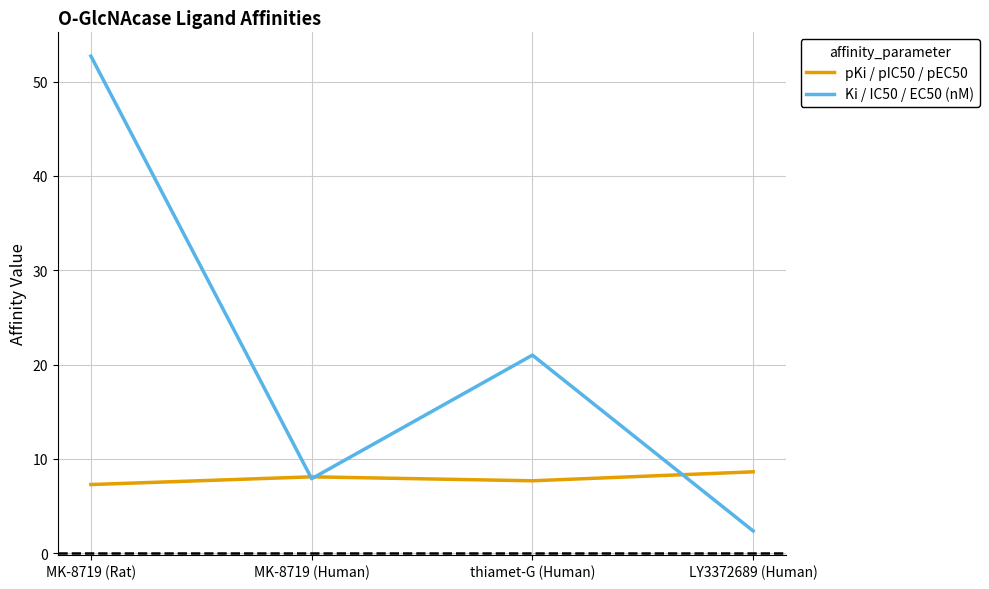

How many categories are shown in the chart?

4